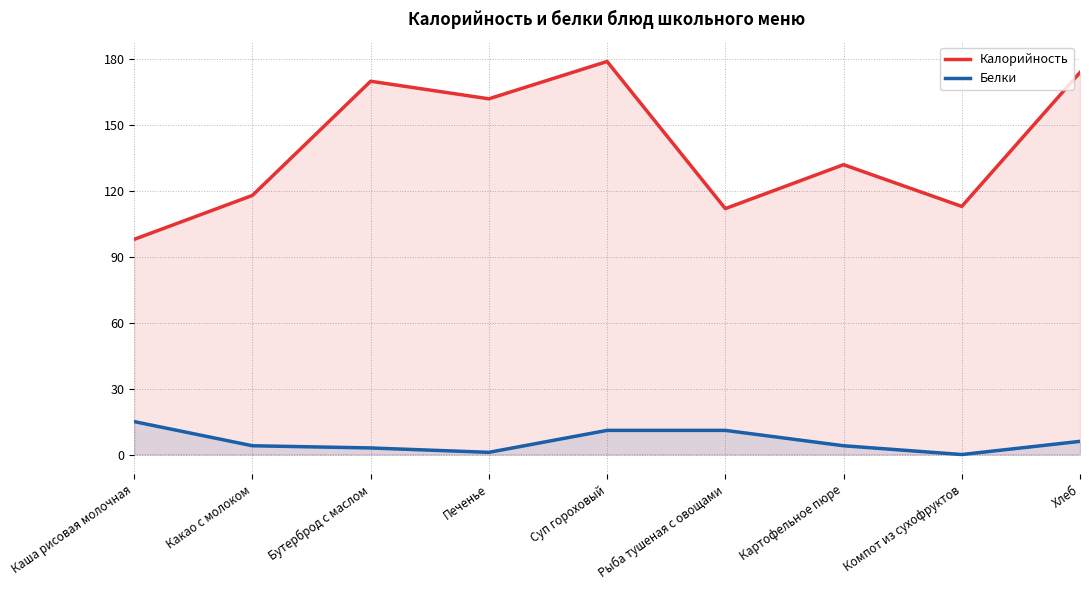

What are all the series names shown in the legend?

Калорийность, Белки